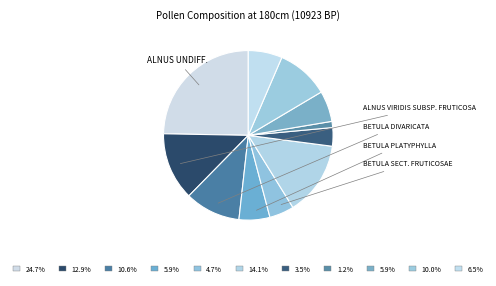

How many segments does this pie chart have?

11